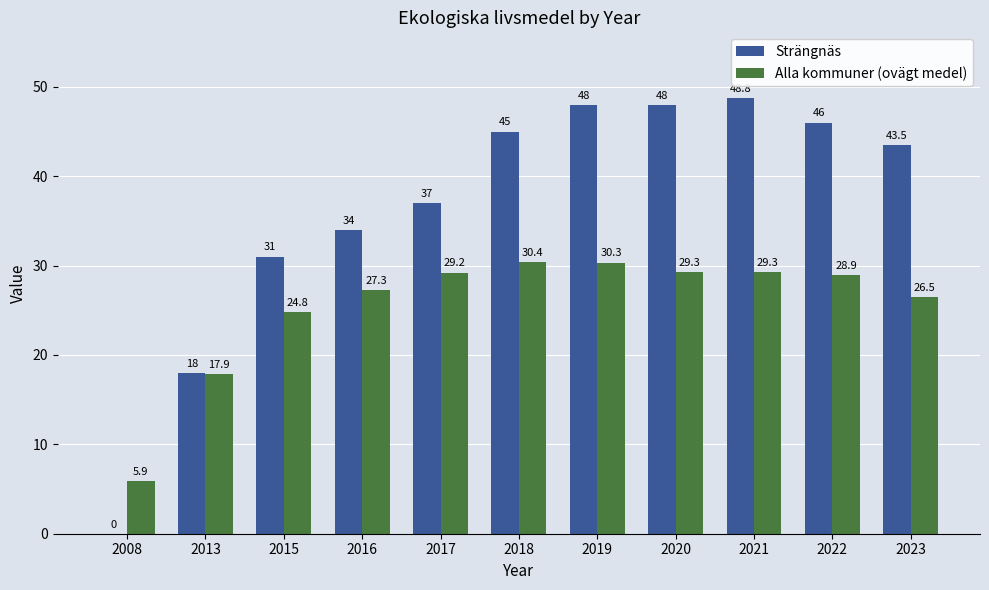

The Strängnäs series shows 18.0 at 2013. True or false?

True